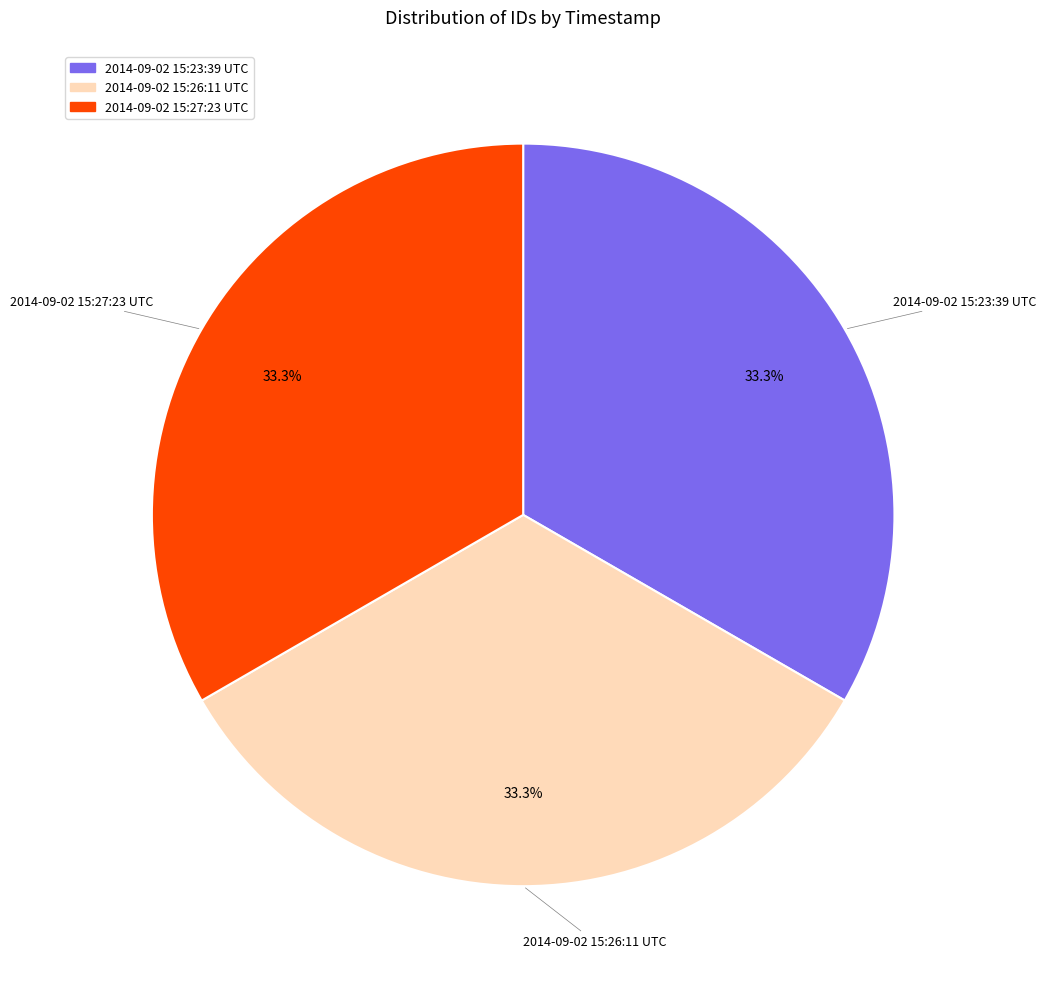

Count the number of slices in the pie.

3